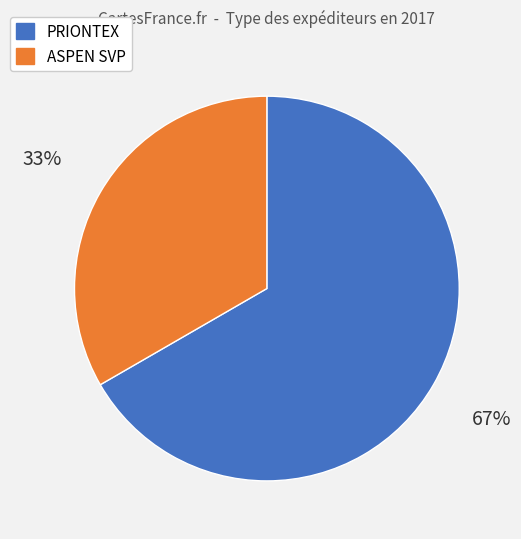

What is the ratio of the value at ASPEN SVP to the value at PRIONTEX?

0.5